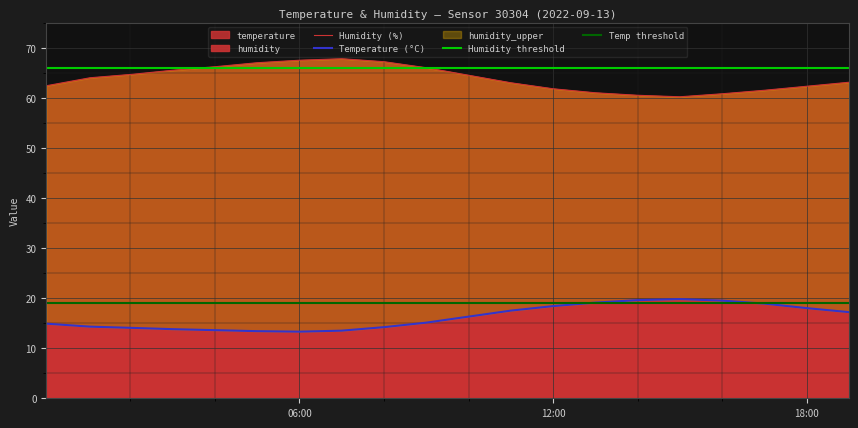

Rank the categories by temperature value from highest to lowest.

15:00, 14:00, 16:00, 13:00, 17:00, 12:00, 18:00, 11:00, 19:00, 10:00, 09:00, 00:00, 01:00, 08:00, 02:00, 03:00, 04:00, 07:00, 05:00, 06:00